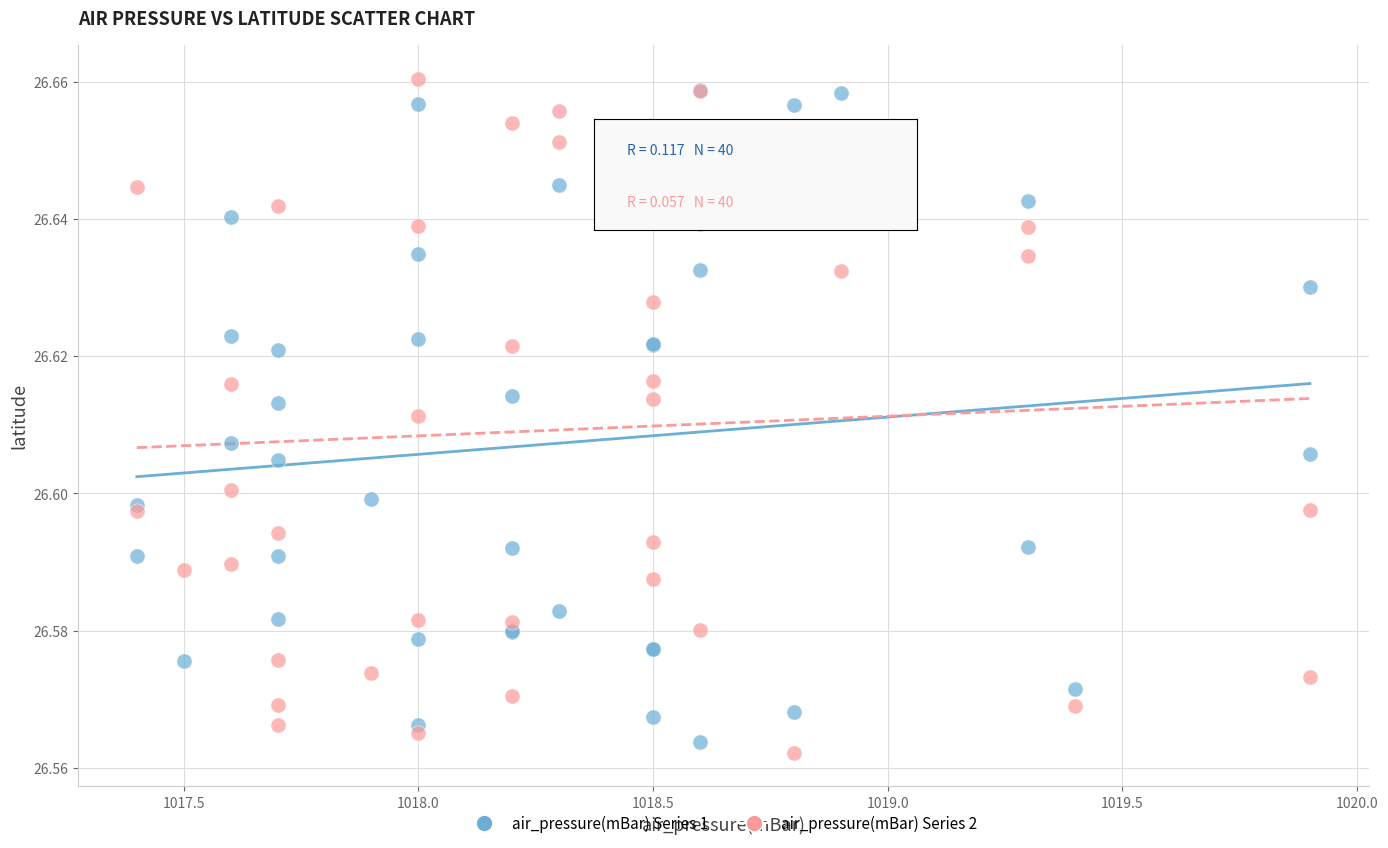

Which series contains the lowest Y value?

air_pressure(mBar) Series 2